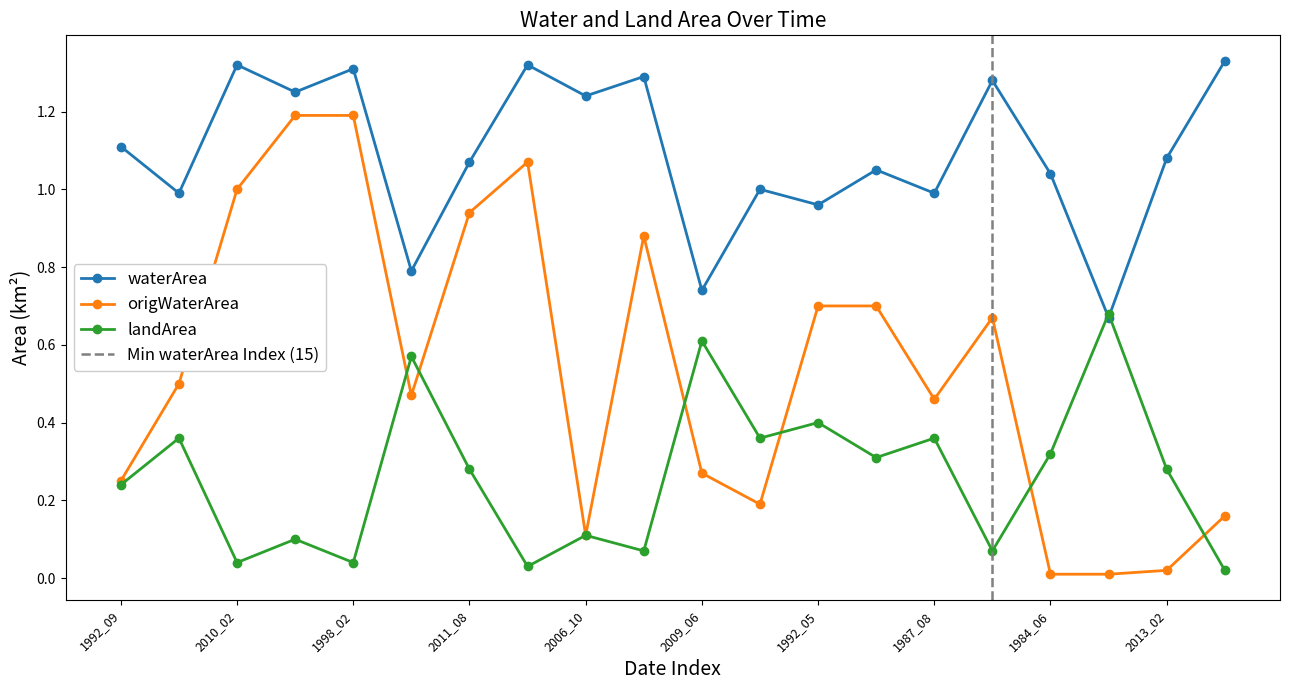

Between 1998_02 and 1996_07, which is larger?

1998_02